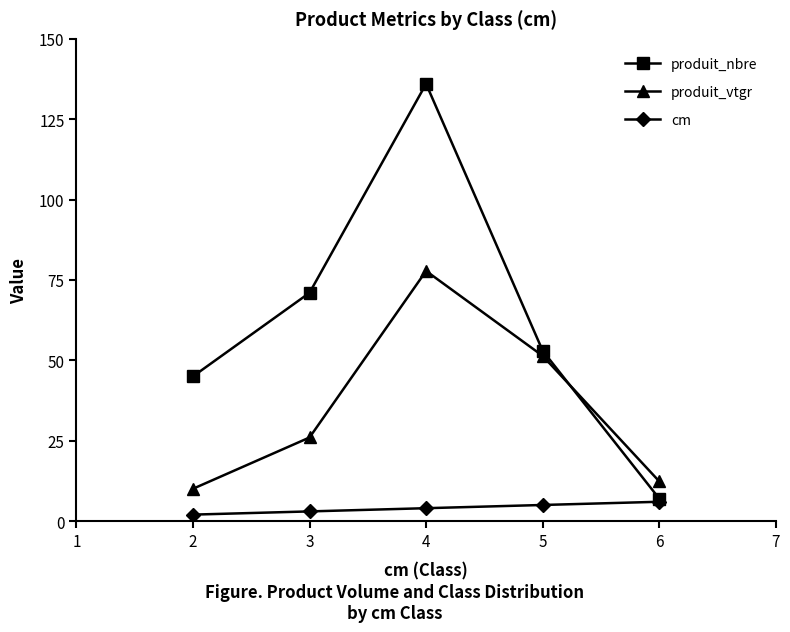

What is the difference between the highest and lowest values at 3?

68.0